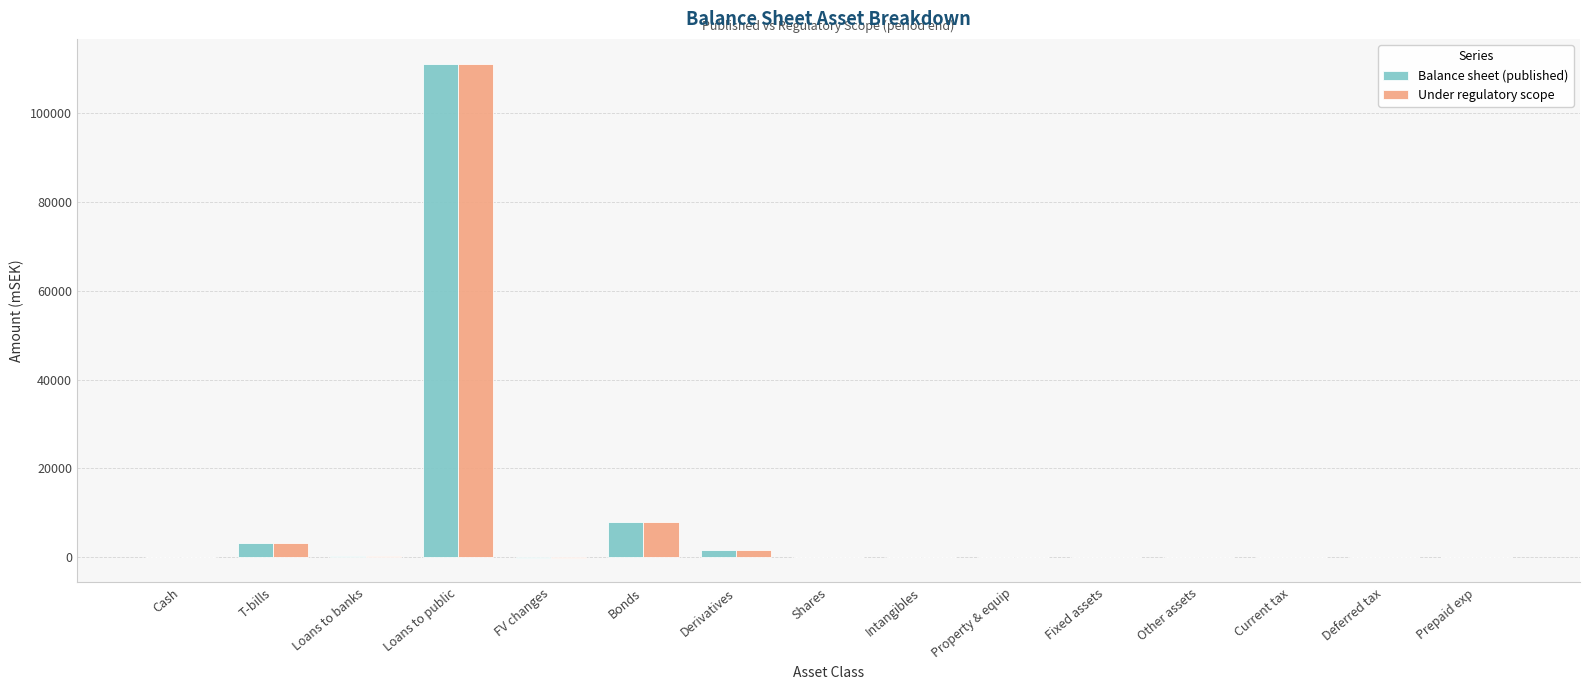

What are all the series names shown in the legend?

Balance sheet (published), Under regulatory scope